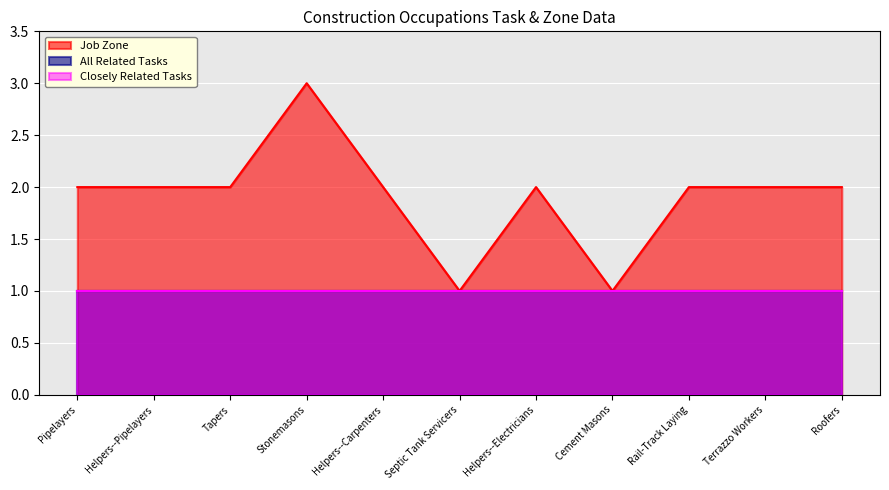

True or false: Closely Related Tasks and Job Zone cross at least once.

False